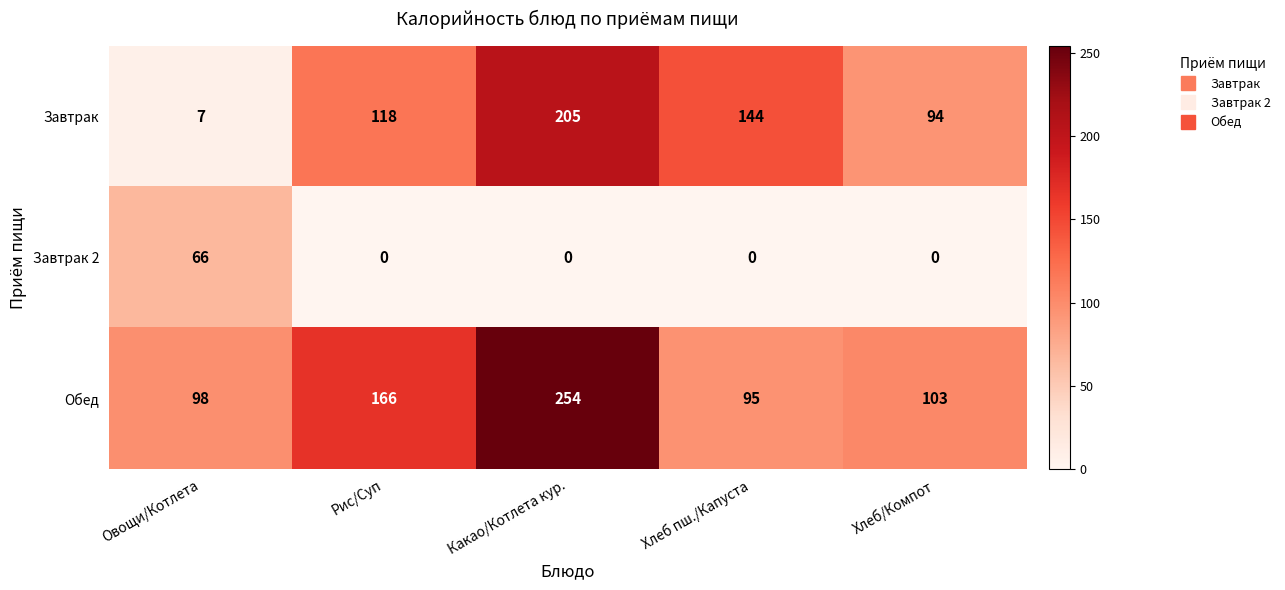

What is the greatest value displayed?

254